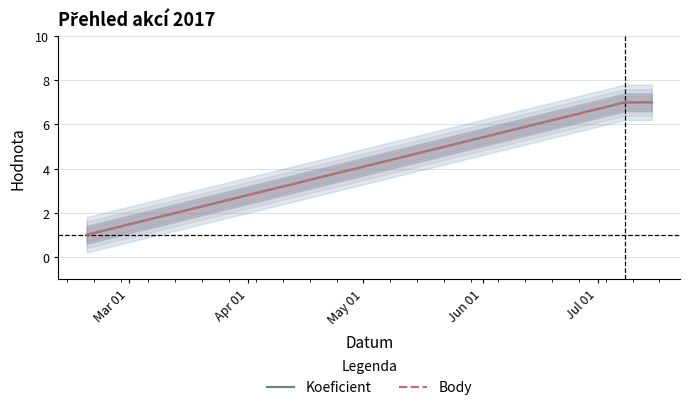

What is the lowest value of the Koeficient series?

1